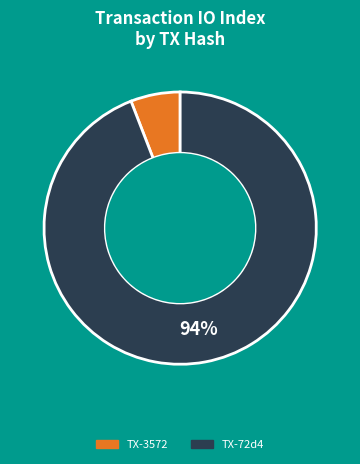

Is it true that TX-72d4 is 99% of the pie?

False